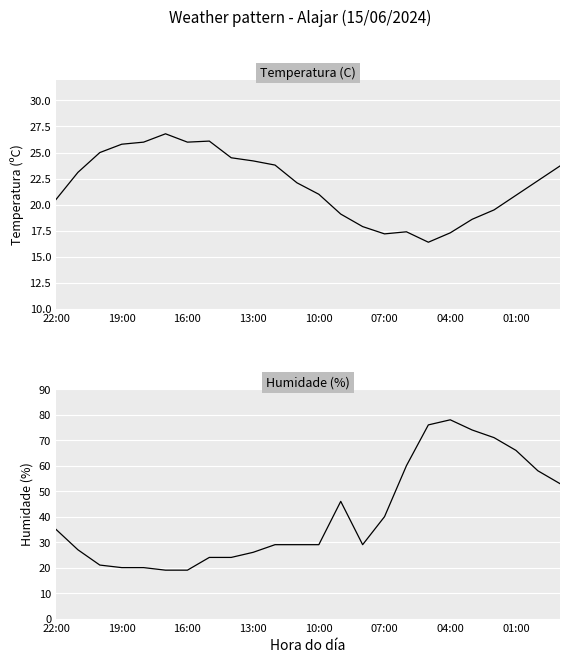

Is the value of Temperatura (C) at 16:00 greater than the value of Humidade (%) at 10?

No